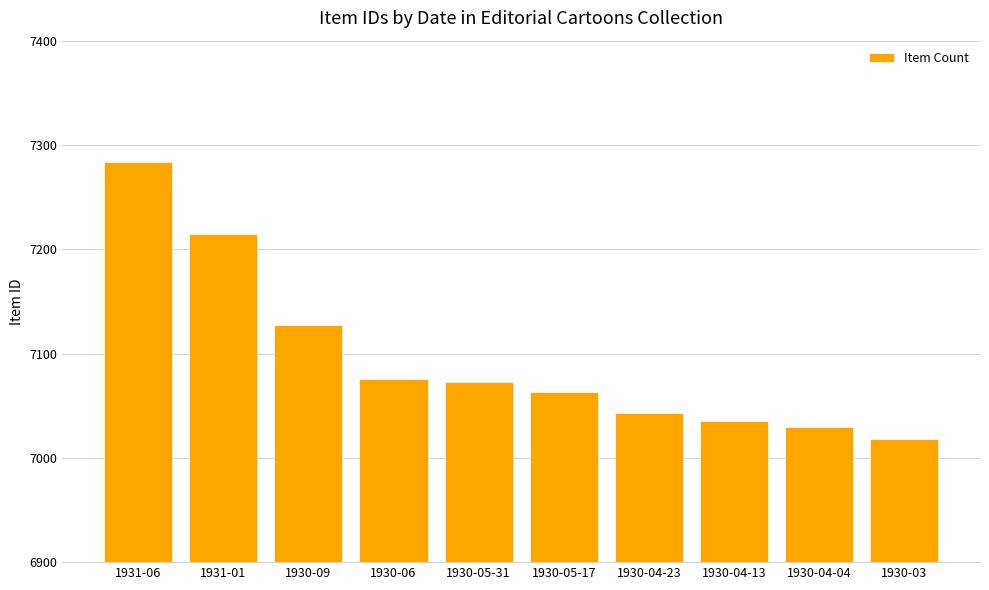

What is the maximum value shown in the chart?

7284